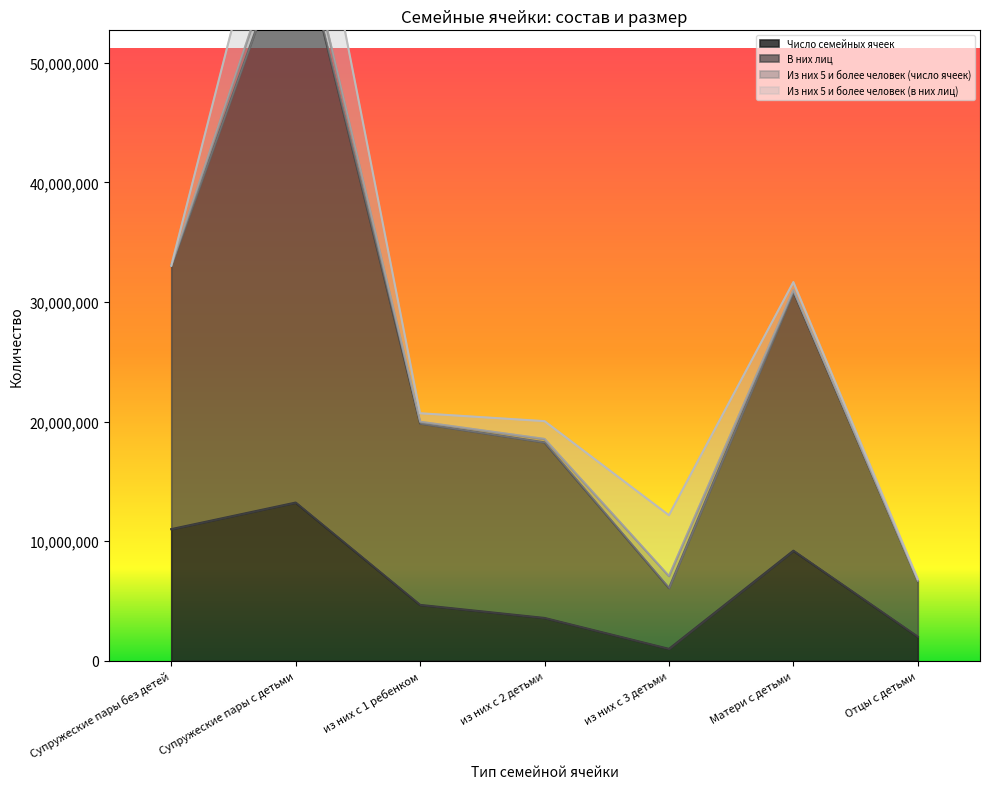

What is the spread (max minus min) of values at Супружеские пары с детьми?

50629064